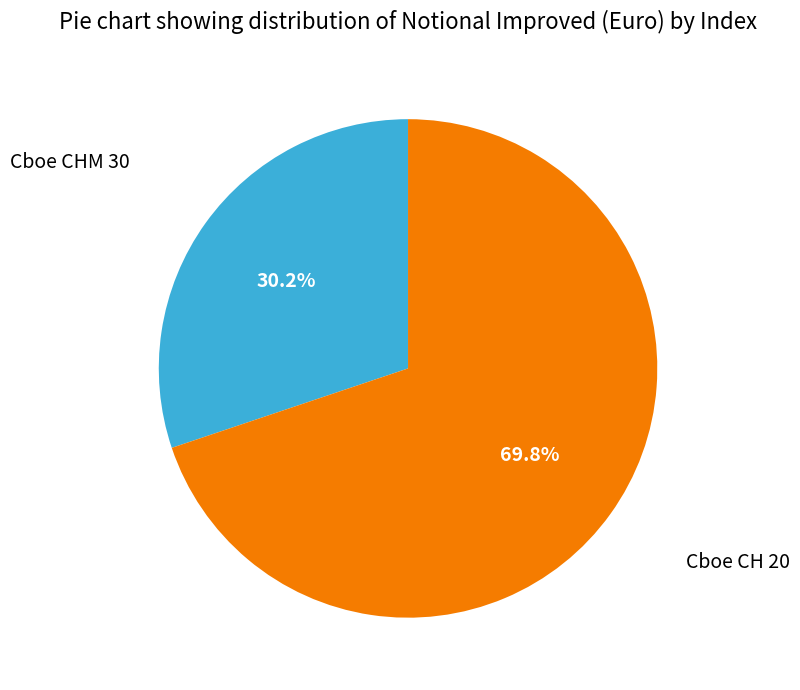

Rank the categories by value from lowest to highest.

Cboe CHM 30, Cboe CH 20